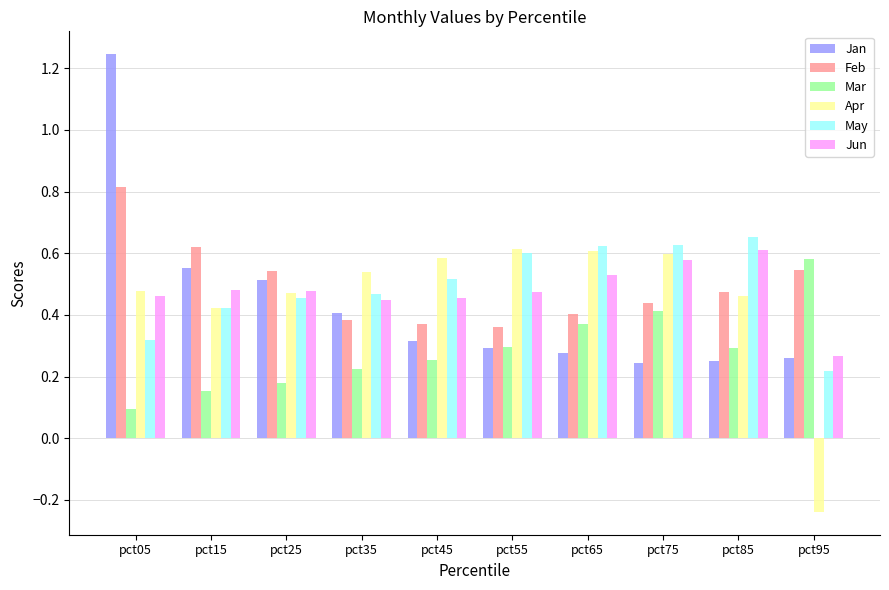

Which category has the lowest value in the Mar series?

pct05